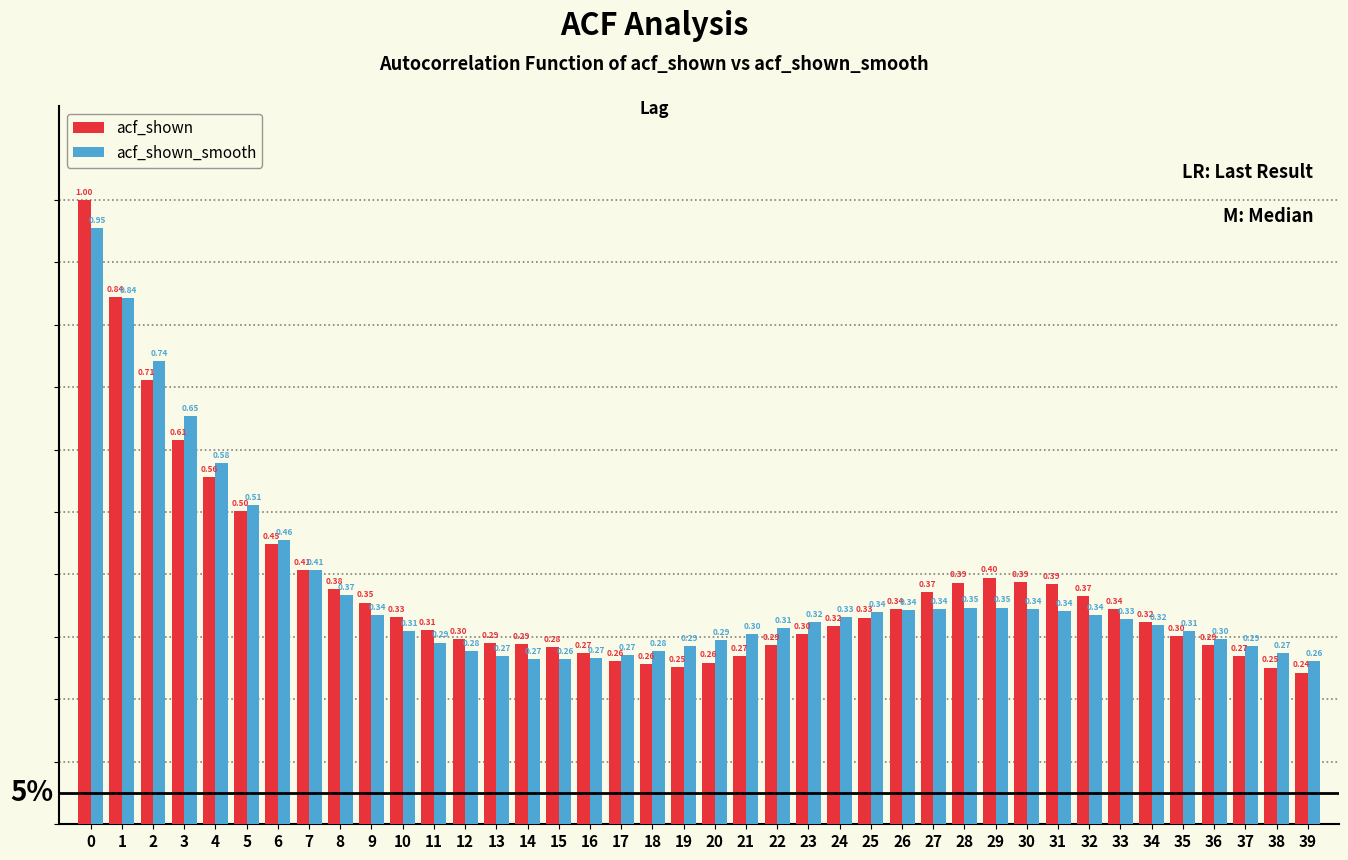

At how many categories does at least one series exceed 0?

40